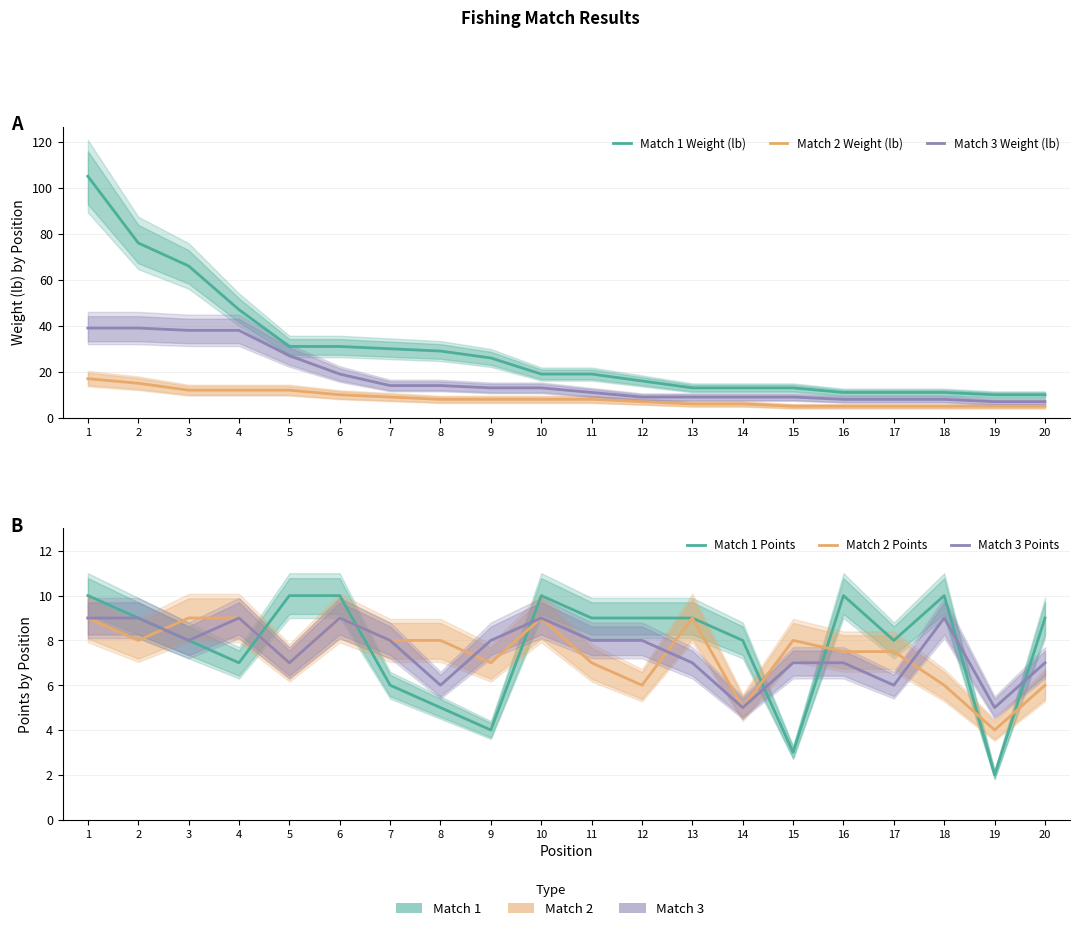

At 15, list the series in order from largest to smallest.

Match 1 Weight (lb), Match 3 Weight (lb), Match 2 Points, Match 3 Points, Match 2 Weight (lb), Match 1 Points